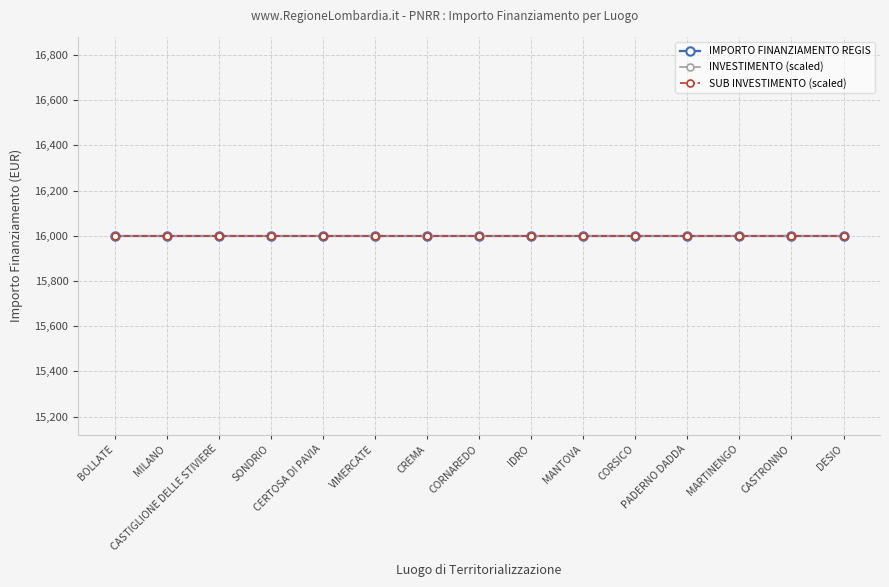

Between VIMERCATE and CORSICO, which series saw the biggest shift?

INVESTIMENTO